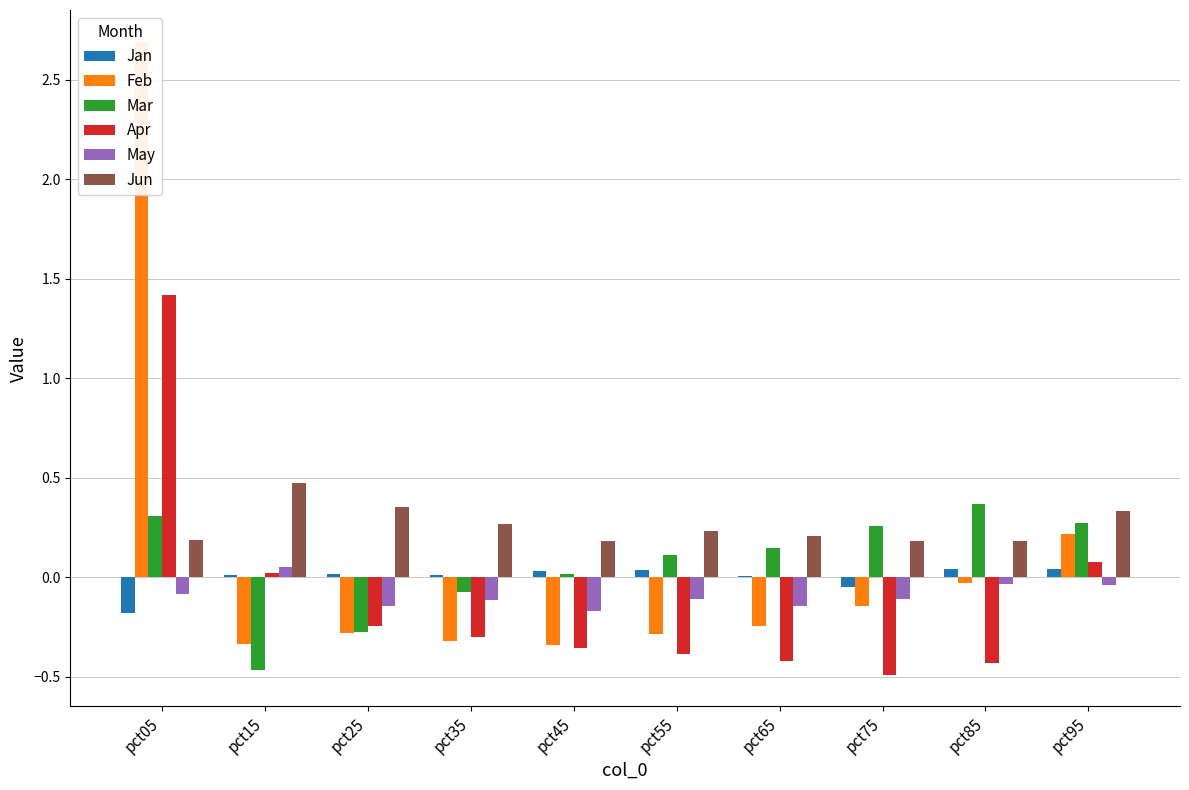

Rank the series by their maximum value, from lowest to highest.

Jan, May, Mar, Jun, Apr, Feb